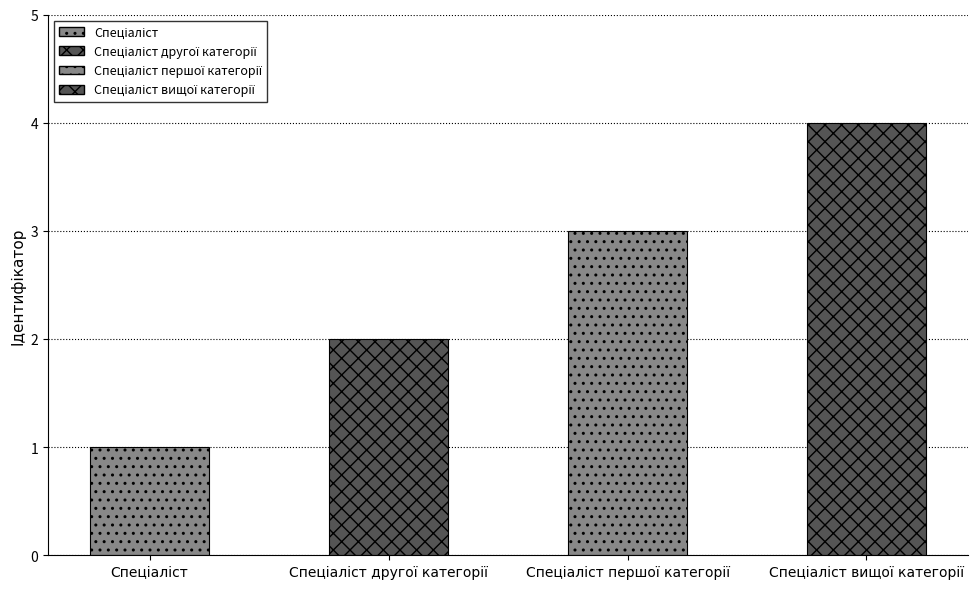

How many categories are shown in the chart?

4